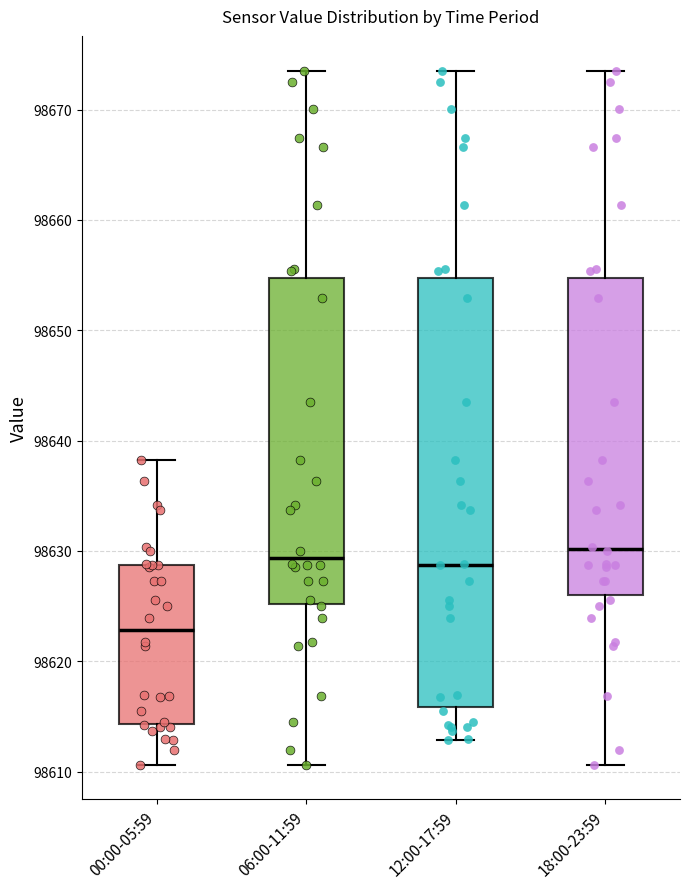

Which box is the tallest, from its lower edge to its upper edge?

12:00-17:59